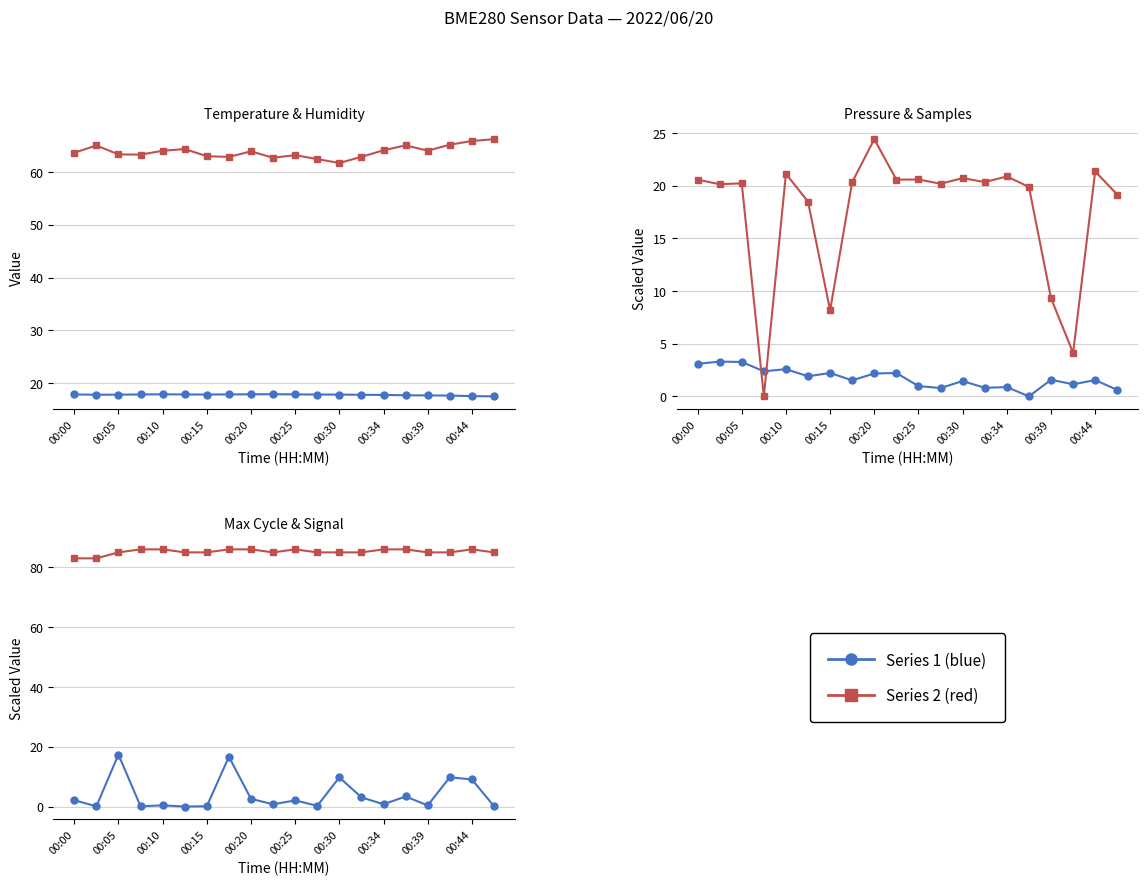

True or false: Samples (offset/1000) has more than 1 points higher than both neighbors.

True